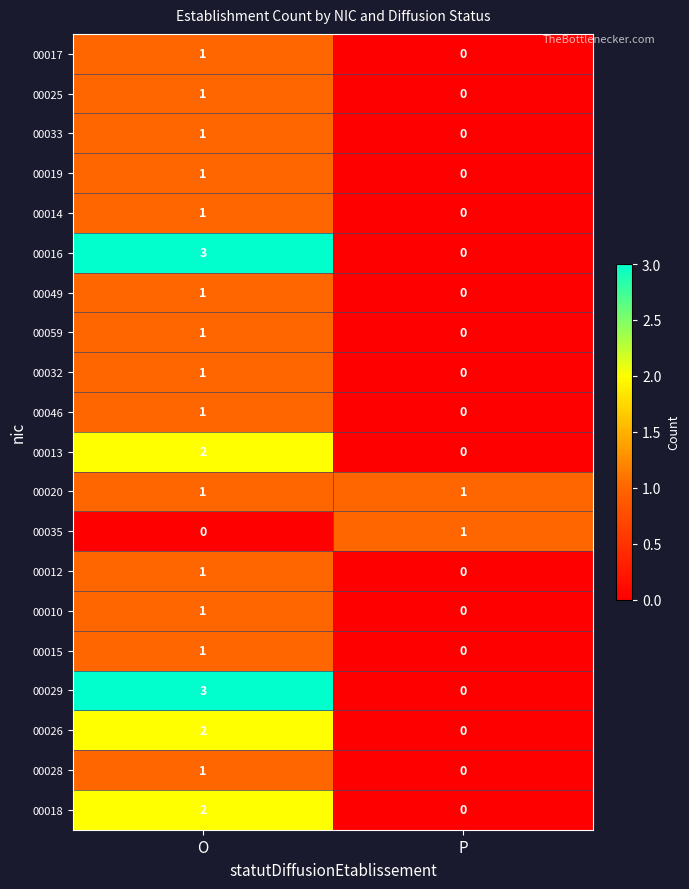

The value of 00046 at P is 0. True or false?

True